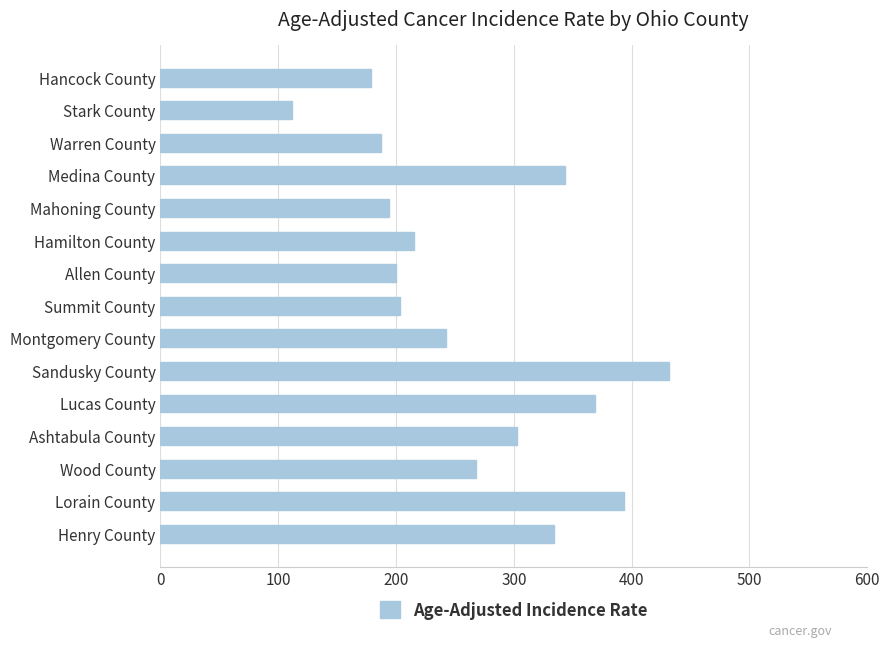

What is the ratio of the value at Henry County to the value at Allen County?

1.7